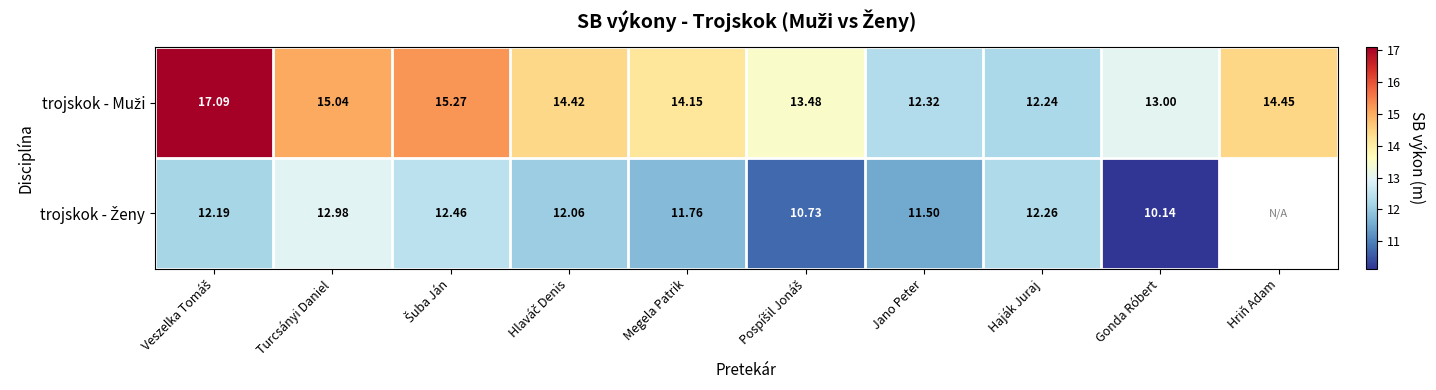

At which label does trojskok - Ženy reach its peak?

Turcsányi Daniel